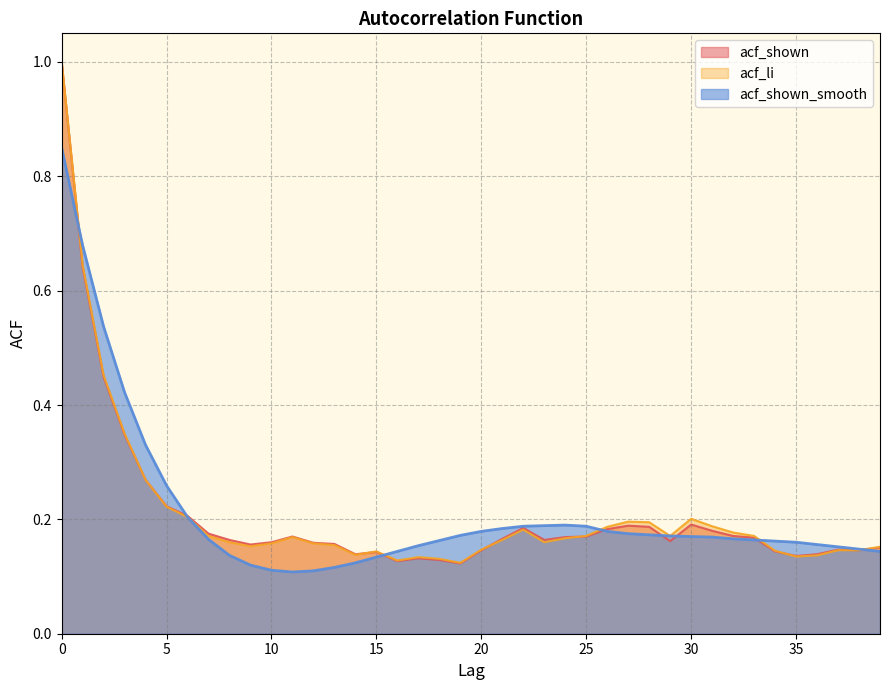

Reading left to right, extract all data points from this chart.

acf_shown: 0=1.0	1=0.6	2=0.4	3=0.3	4=0.3	5=0.2	6=0.2	7=0.2	8=0.2	9=0.2	10=0.2	11=0.2	12=0.2	13=0.2	14=0.1	15=0.1	16=0.1	17=0.1	18=0.1	19=0.1	20=0.1	21=0.2	22=0.2	23=0.2	24=0.2	25=0.2	26=0.2	27=0.2	28=0.2	29=0.2	30=0.2	31=0.2	32=0.2	33=0.2	34=0.1	35=0.1	36=0.1	37=0.1	38=0.1	39=0.2
acf_li: 0=1.0	1=0.6	2=0.5	3=0.3	4=0.3	5=0.2	6=0.2	7=0.2	8=0.2	9=0.2	10=0.2	11=0.2	12=0.2	13=0.2	14=0.1	15=0.1	16=0.1	17=0.1	18=0.1	19=0.1	20=0.1	21=0.2	22=0.2	23=0.2	24=0.2	25=0.2	26=0.2	27=0.2	28=0.2	29=0.2	30=0.2	31=0.2	32=0.2	33=0.2	34=0.1	35=0.1	36=0.1	37=0.1	38=0.1	39=0.2
acf_shown_smooth: 0=0.8	1=0.7	2=0.5	3=0.4	4=0.3	5=0.3	6=0.2	7=0.2	8=0.1	9=0.1	10=0.1	11=0.1	12=0.1	13=0.1	14=0.1	15=0.1	16=0.1	17=0.2	18=0.2	19=0.2	20=0.2	21=0.2	22=0.2	23=0.2	24=0.2	25=0.2	26=0.2	27=0.2	28=0.2	29=0.2	30=0.2	31=0.2	32=0.2	33=0.2	34=0.2	35=0.2	36=0.2	37=0.2	38=0.1	39=0.1